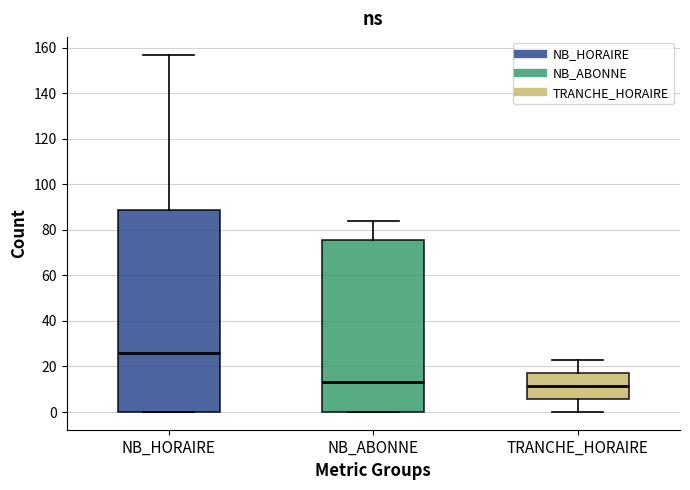

Reading left to right, read every box against the y-axis: the position of its median line, the range the box covers, and the ends of its whiskers. The values are not printed on the chart, so give them approximately, as read against the axis.

NB_HORAIRE: median 26, box 0 to 88, whiskers 0 to 158
NB_ABONNE: median 14, box 0 to 76, whiskers 0 to 84
TRANCHE_HORAIRE: median 12, box 6 to 18, whiskers 0 to 24